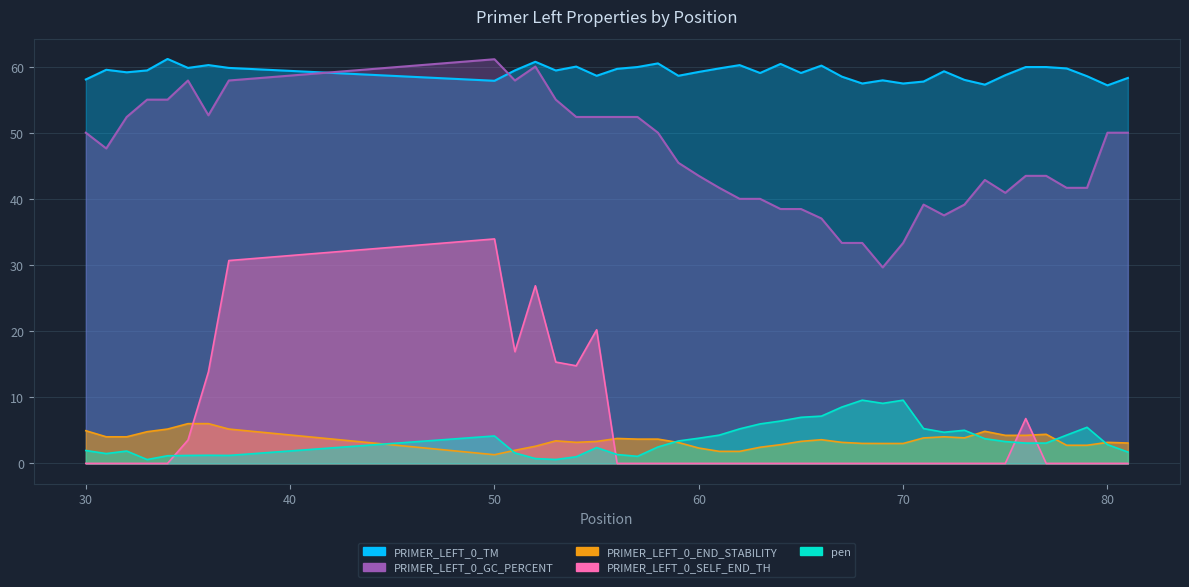

Which has a higher value, 74 or 58?

74